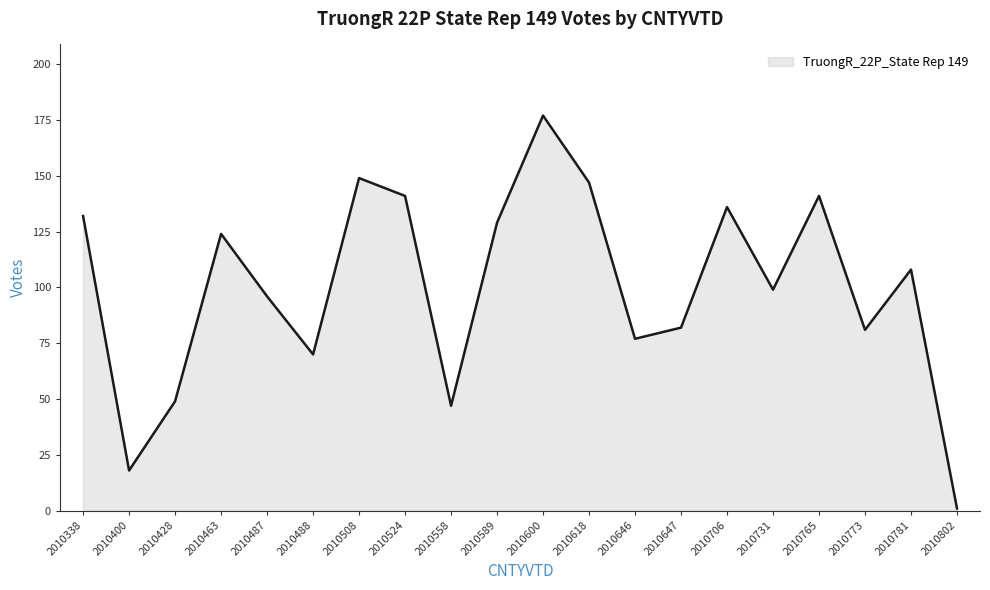

What is the difference between the values at 2010508 and 2010487?

53